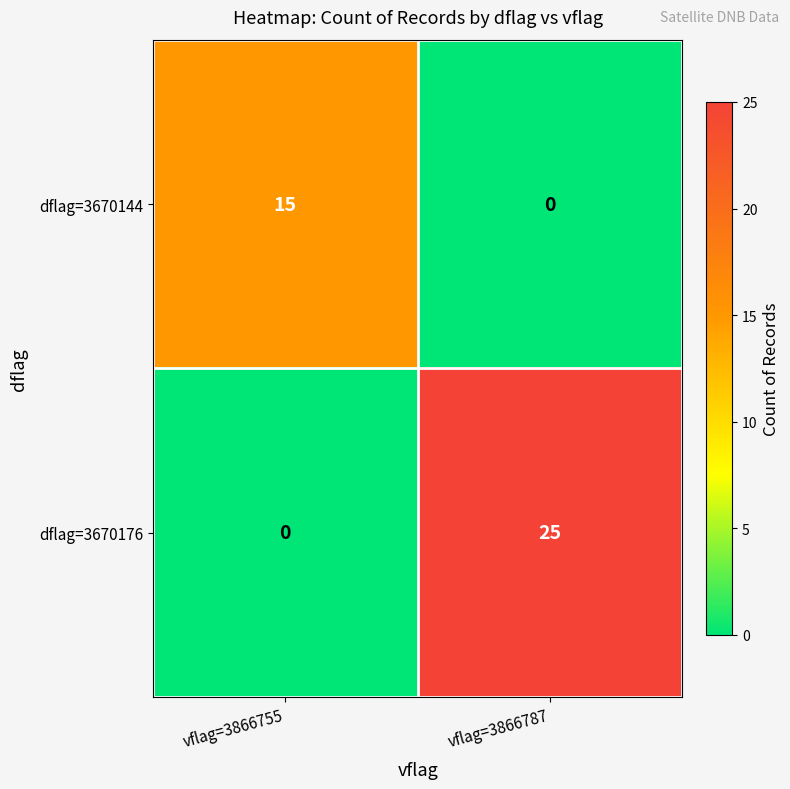

How many series are shown in this chart?

2